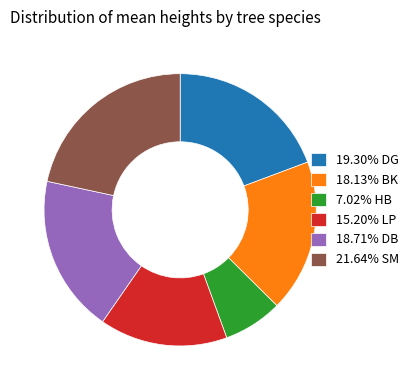

Is the sum of 7.02% HB and 15.20% LP greater than half?

No